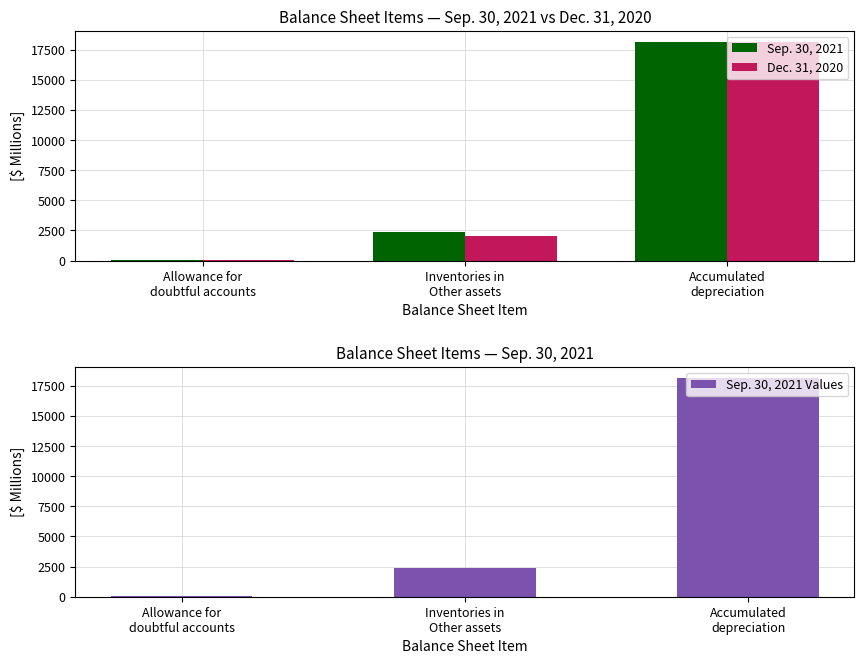

How many bars are there in total?

9